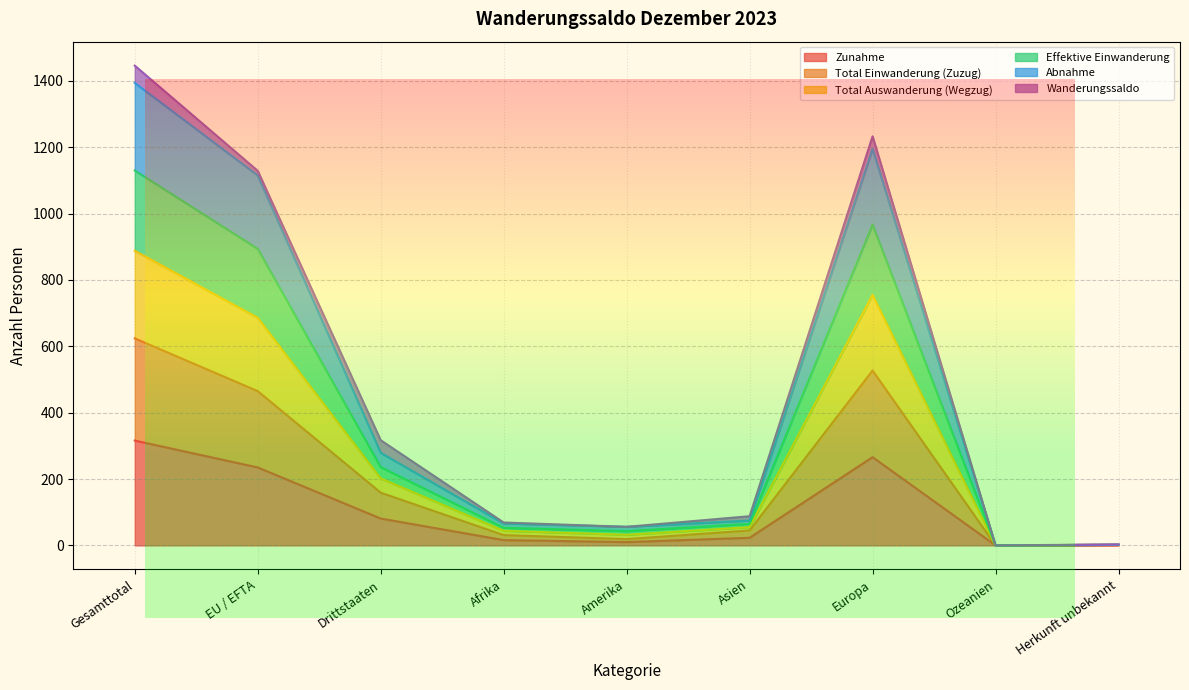

True or false: Zunahme and Total Einwanderung (Zuzug) intersect in this chart.

False